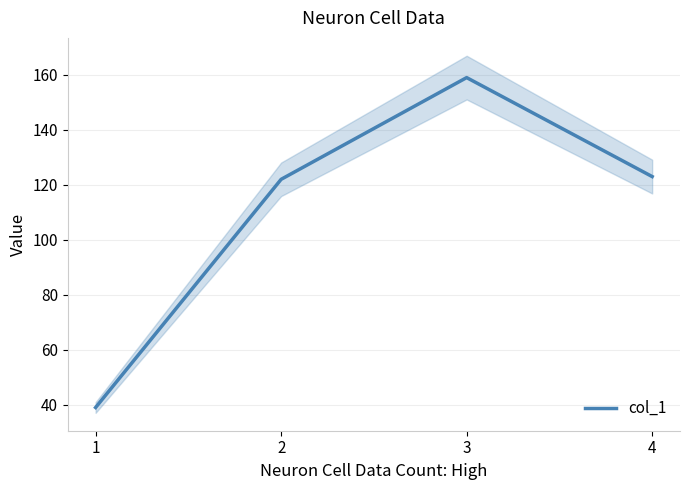

At which label is the value closest to 99?

2